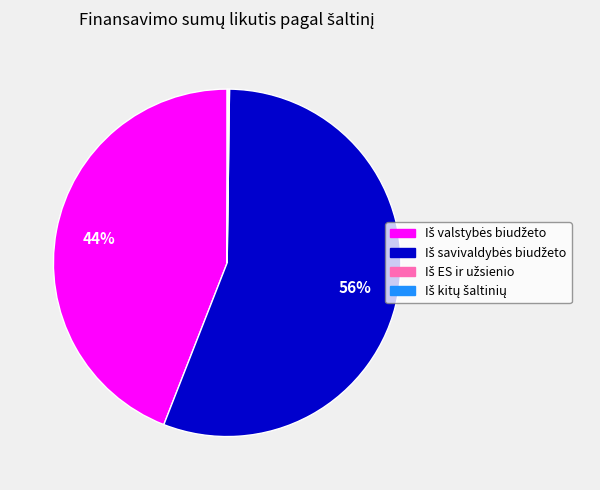

To the nearest percent, what is the difference between the largest and smallest slice percentages?

56%